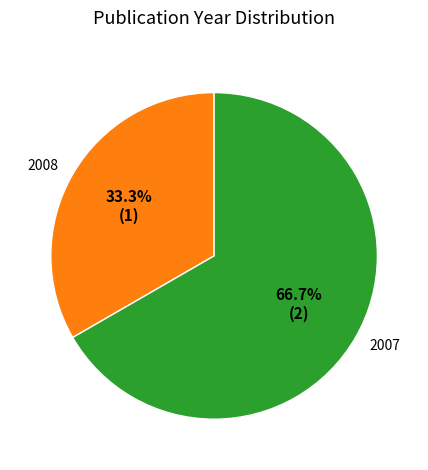

Which slice is the largest?

2007